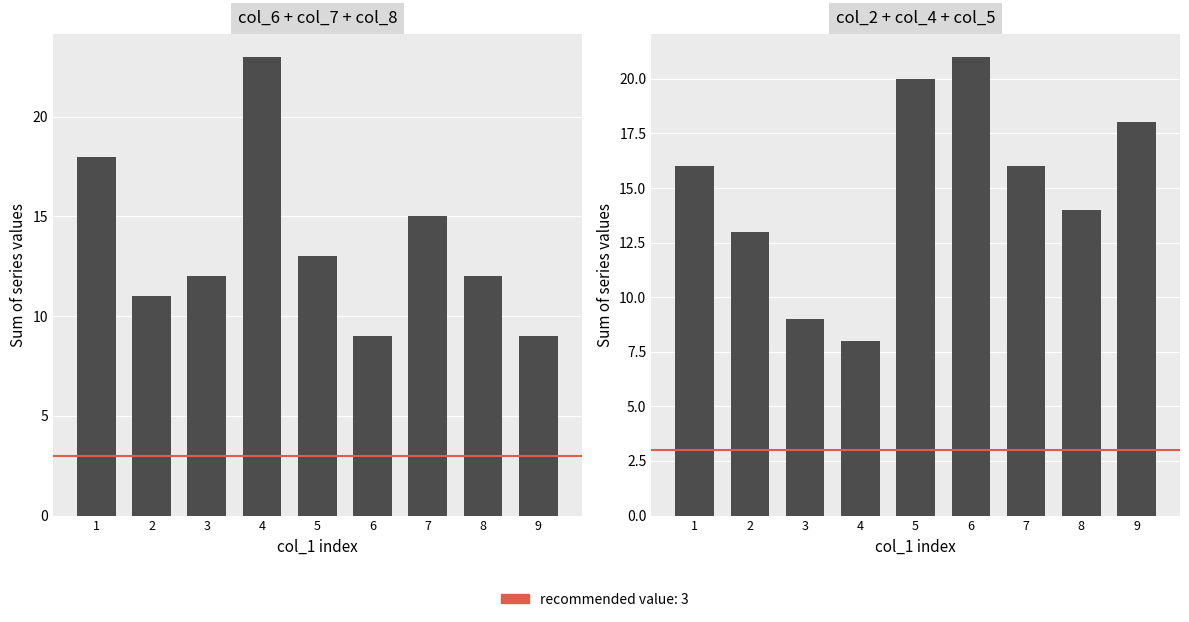

What value does the left group series have at 8?

12